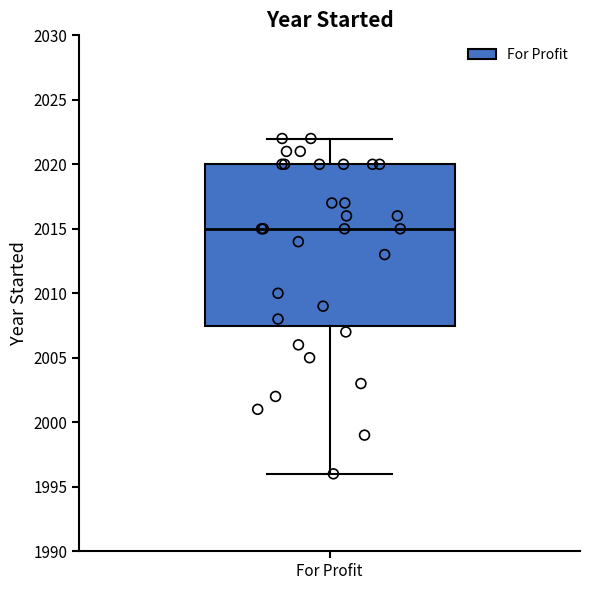

Where does the median line of the box for For Profit sit on the y-axis? The values are not printed on the chart, so give them approximately, as read against the axis.

2015.0